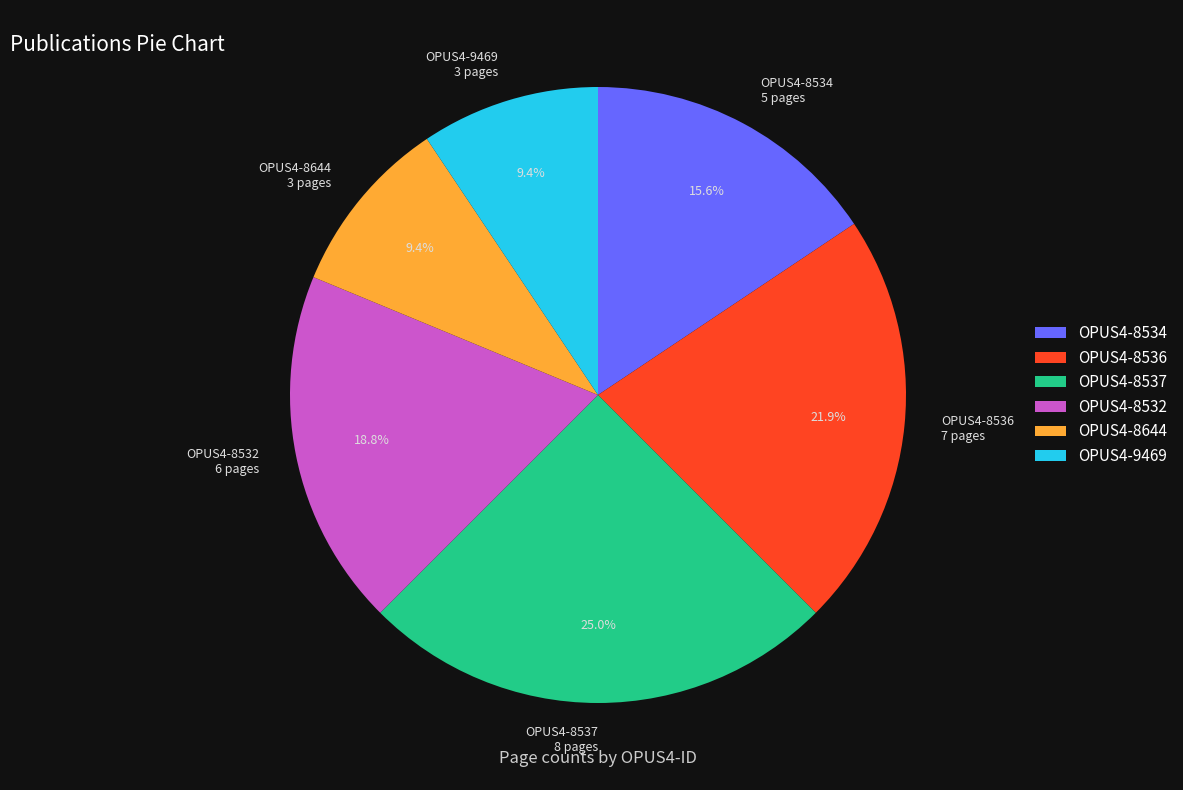

What percentage is NOT represented by OPUS4-8644?

90.6%